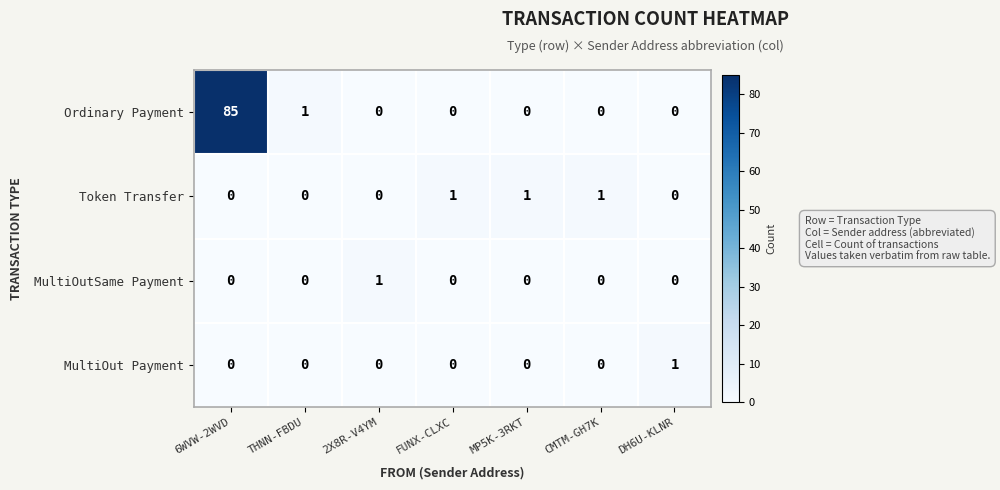

Which series has the largest range (max minus min)?

Ordinary Payment